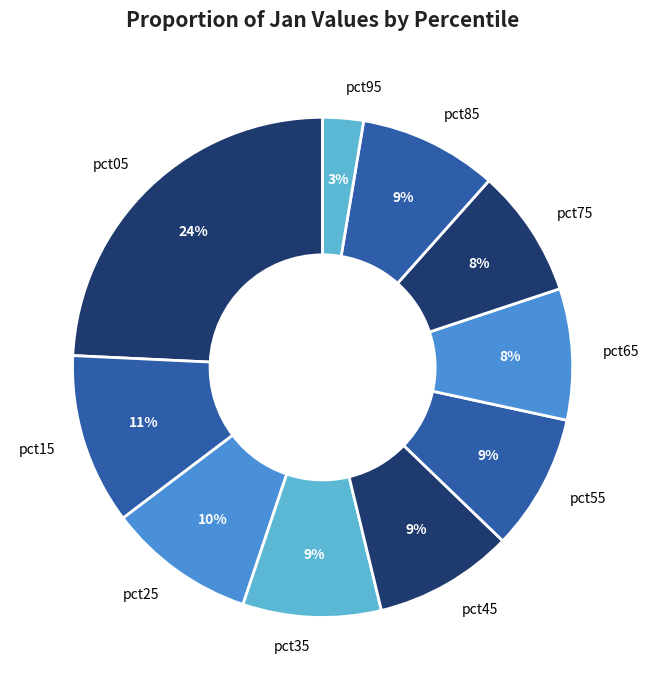

True or false: pct65 accounts for 1% of the total.

False